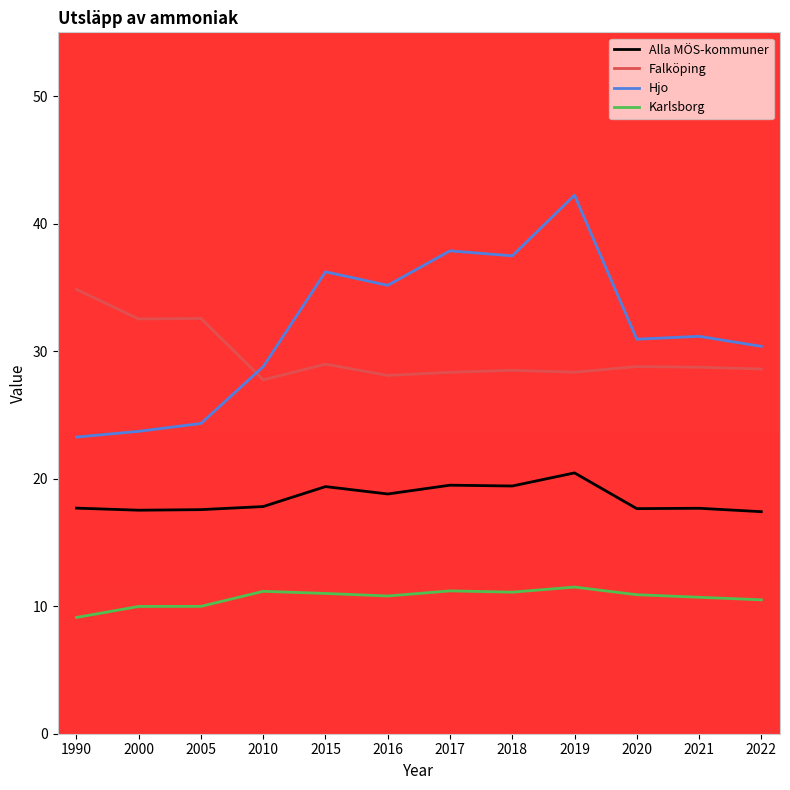

How many lines are shown in the chart?

4